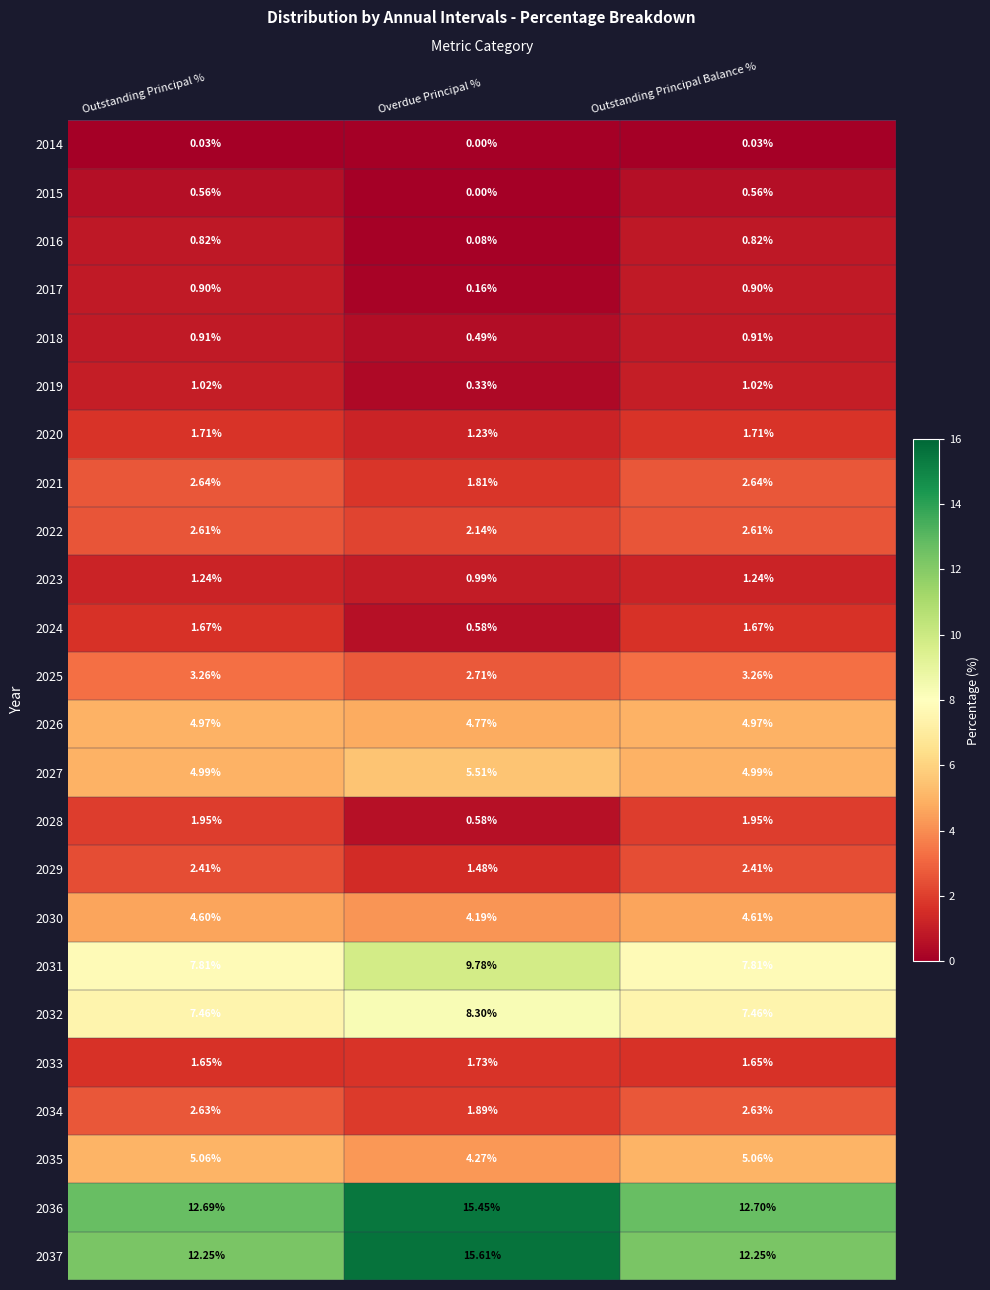

At which label does 2034 first exceed 2?

Outstanding Principal %